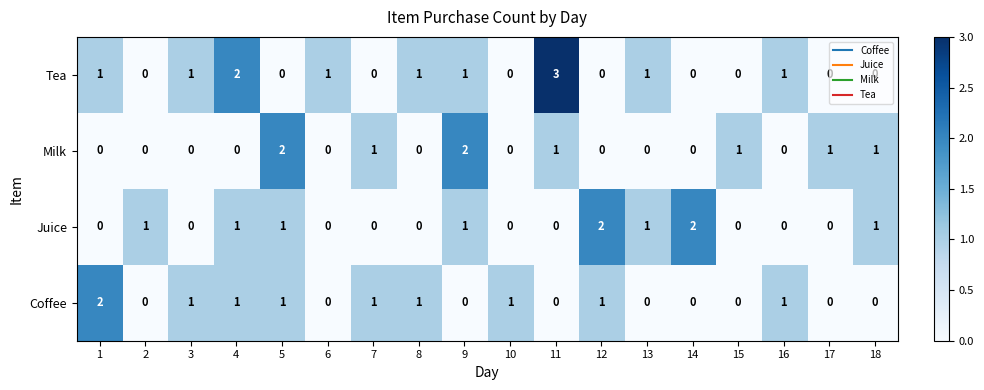

What is the total value across all series at 18?

2